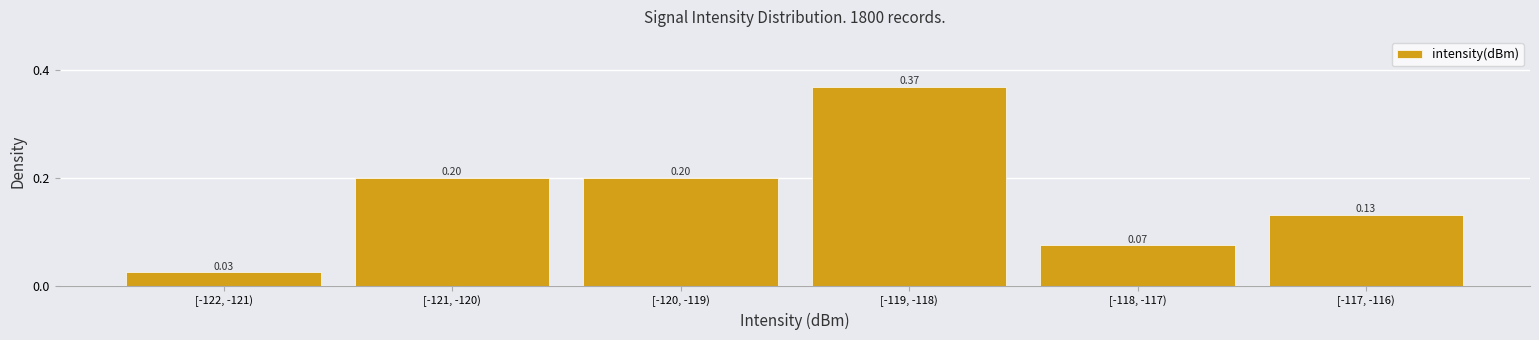

What is the sum of the values at [-118, -117) and [-120, -119)?

0.3